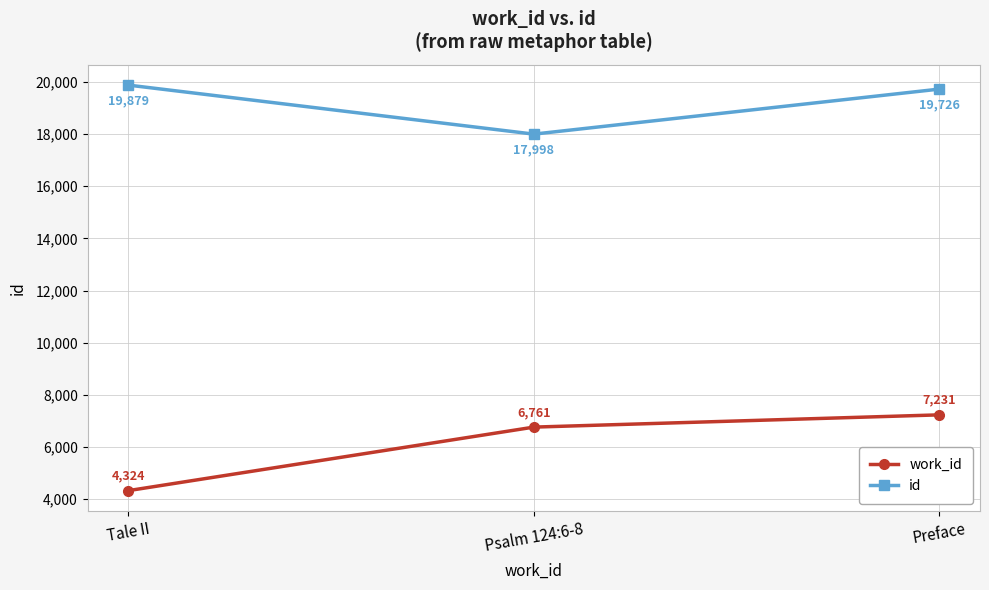

Which series has the largest range (max minus min)?

work_id